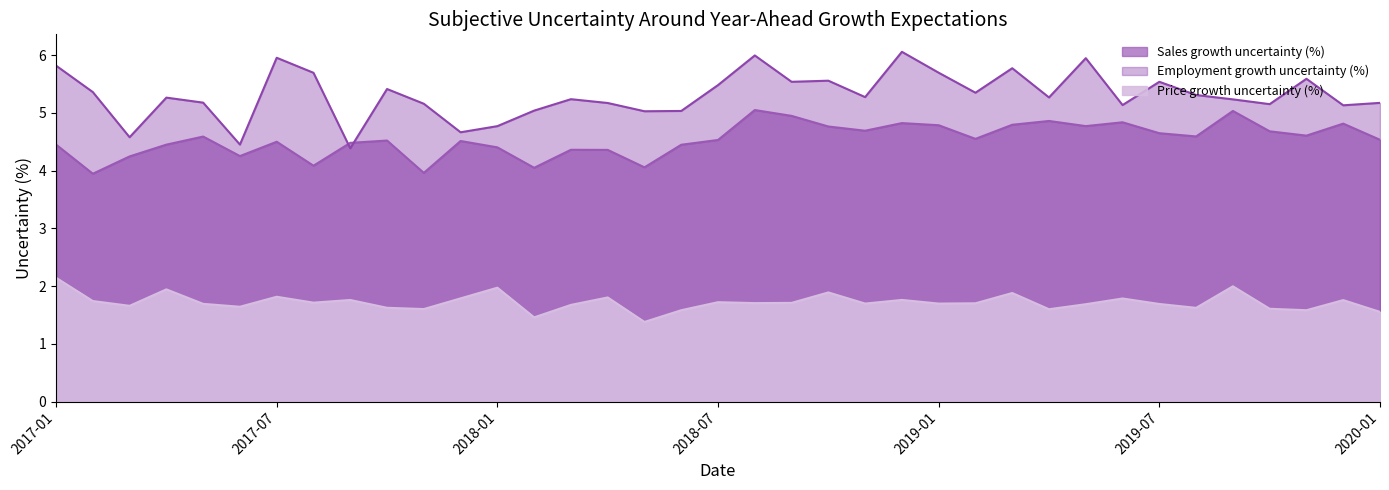

What is the minimum value shown in the chart?

1.4